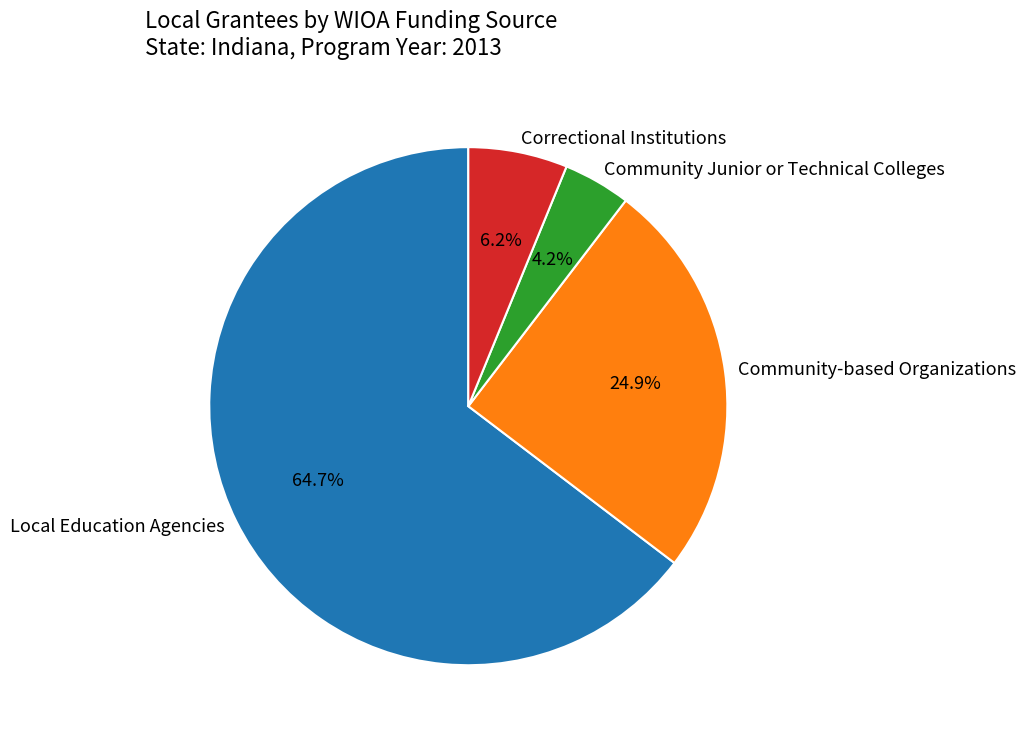

What portion of the pie excludes Community Junior or Technical Colleges?

95.8%